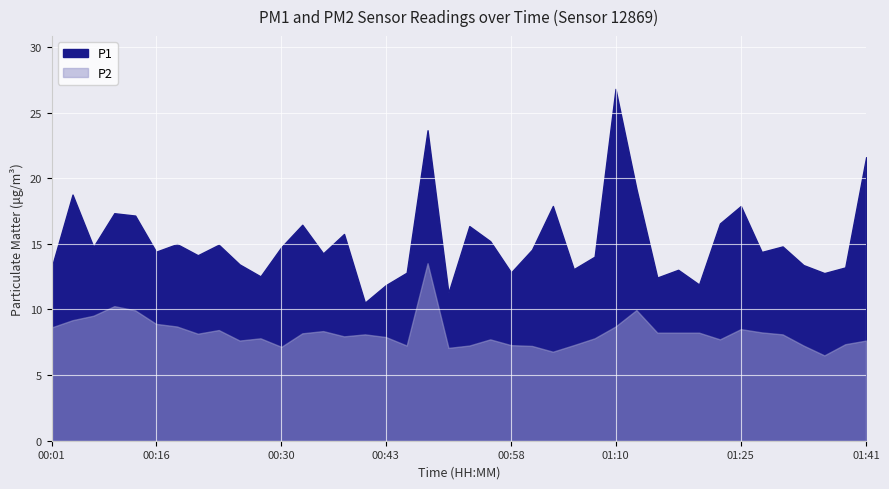

Reading right to left, transcribe all the data shown in this chart.

P1: 21.6	13.2	12.8	13.4	14.8	14.4	17.9	16.6	11.9	13.0	12.4	19.2	26.8	14.0	13.1	17.9	14.6	12.8	15.2	16.4	11.3	23.6	12.8	11.8	10.5	15.8	14.3	16.4	14.8	12.5	13.4	14.9	14.1	15.0	14.4	17.1	17.3	14.8	18.8	13.2
P2: 7.6	7.3	6.5	7.2	8.1	8.2	8.5	7.7	8.2	8.2	8.2	9.9	8.7	7.8	7.3	6.8	7.2	7.3	7.7	7.2	7.1	13.5	7.2	7.9	8.1	8.0	8.3	8.2	7.2	7.8	7.6	8.4	8.2	8.7	8.9	9.9	10.2	9.5	9.2	8.6